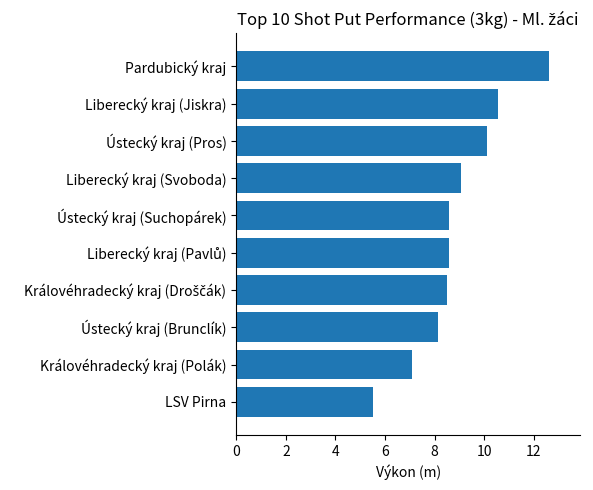

What is the smallest value displayed?

5.5